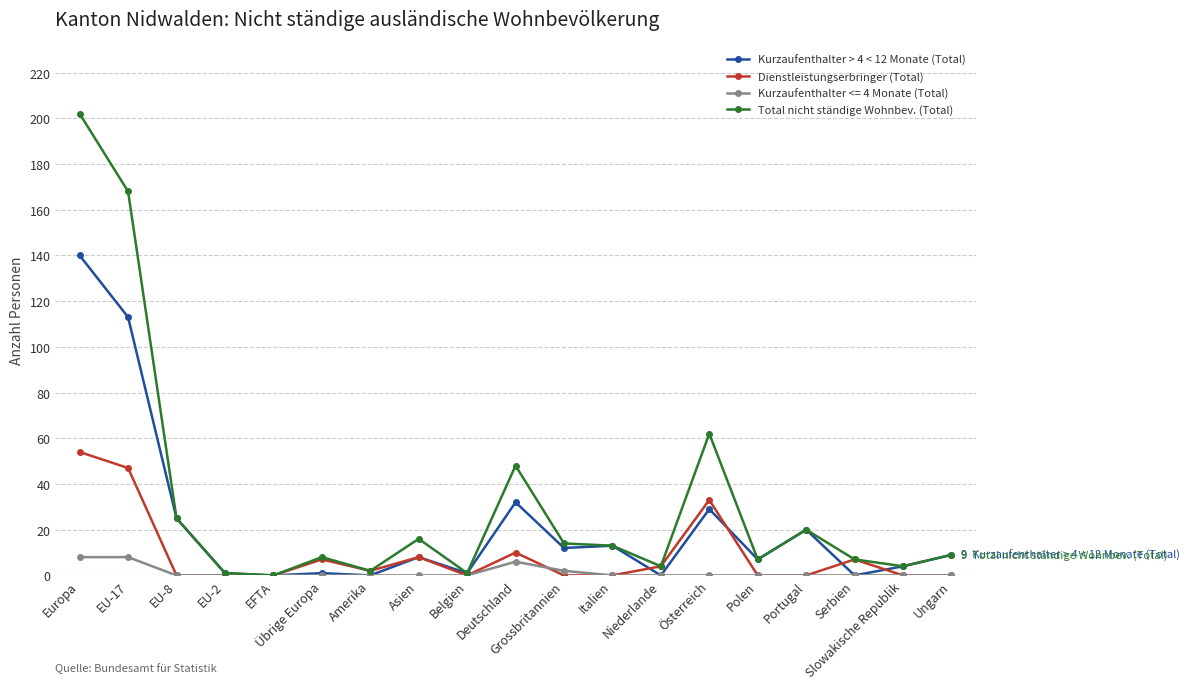

Which category has the highest value across all series?

Europa